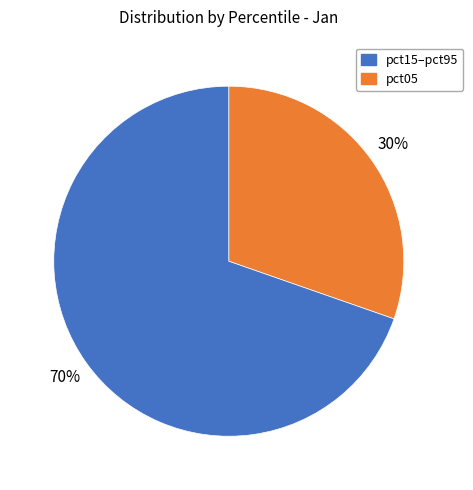

Count the number of slices in the pie.

2